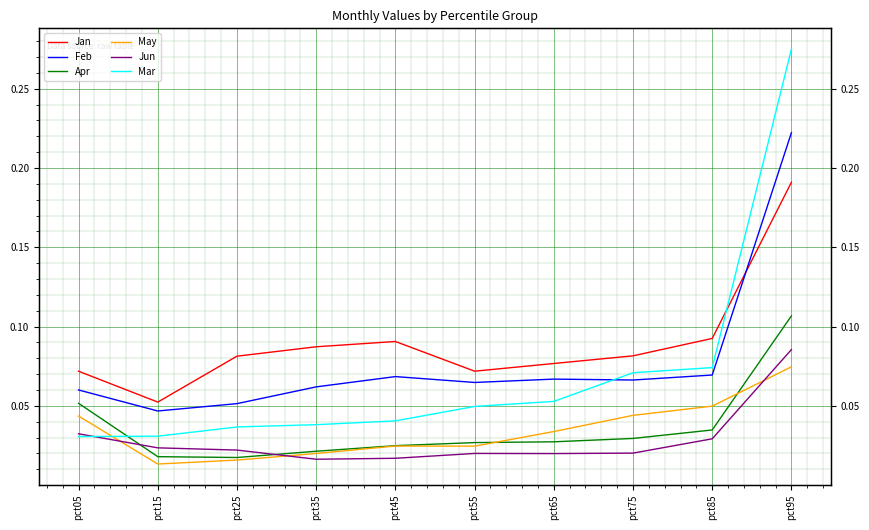

How many series are shown in this chart?

6